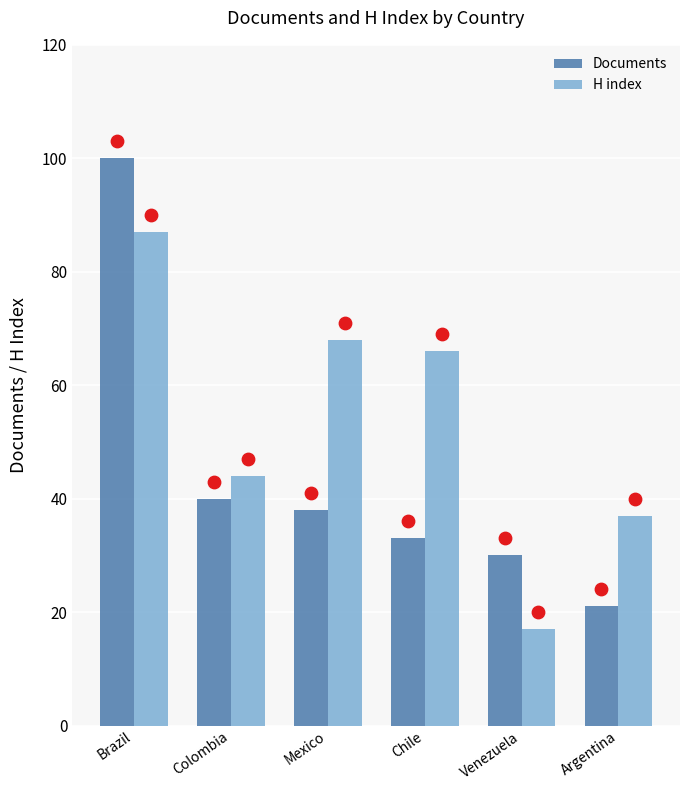

What are all the series names shown in the legend?

Documents, H index